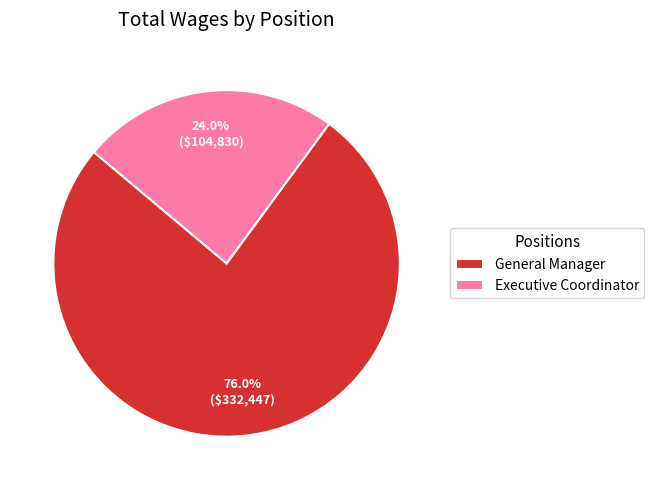

To the nearest percent, what is the difference between the Executive Coordinator and General Manager slice percentages?

52%